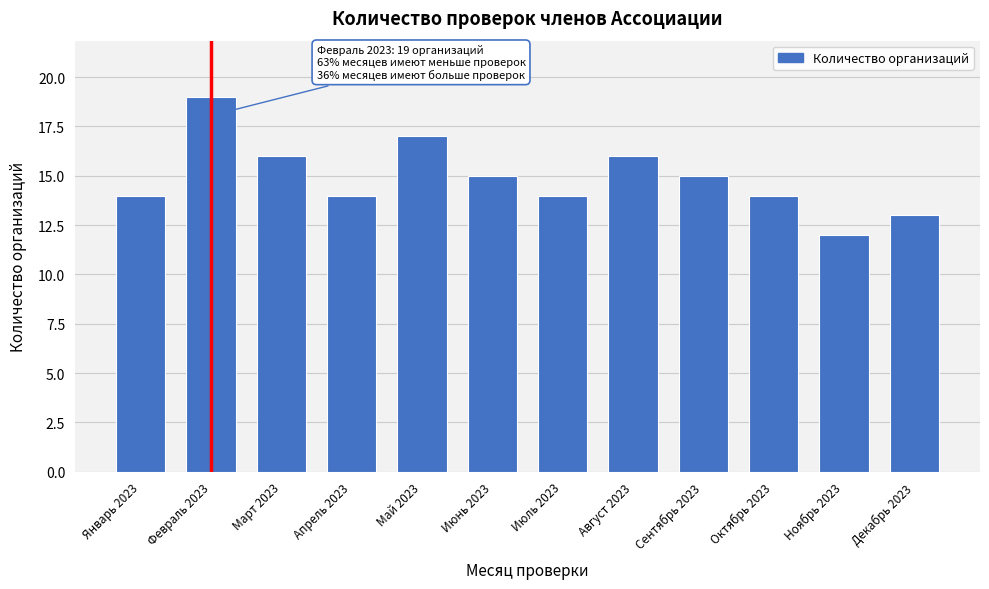

Reading left to right, what are all the values shown in this chart?

14	19	16	14	17	15	14	16	15	14	12	13